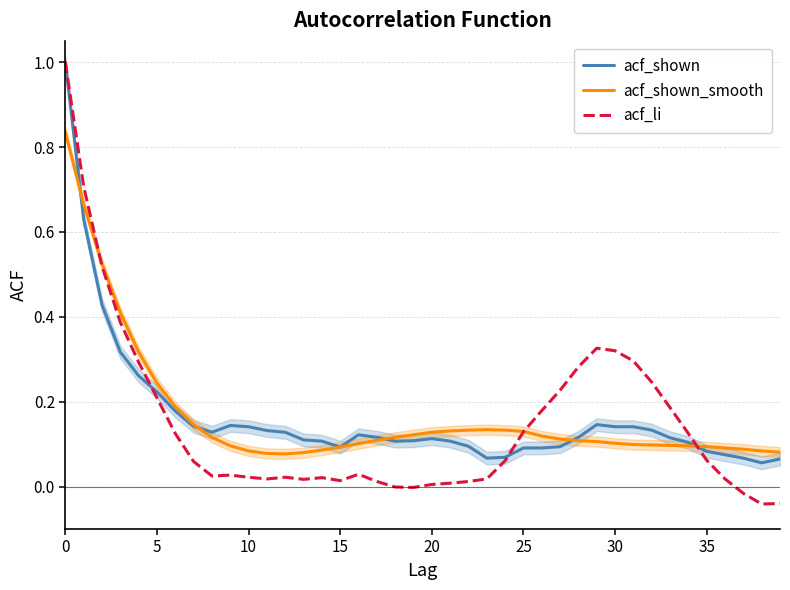

True or false: acf_li has a value of 0.0 at 22.

False